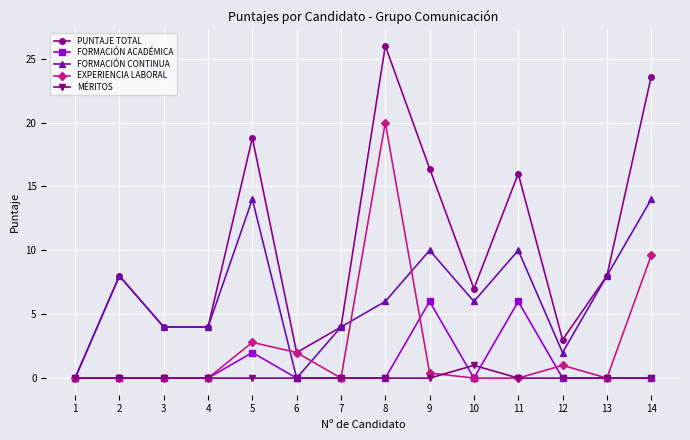

What is the difference between the highest and lowest values at 2?

8.0